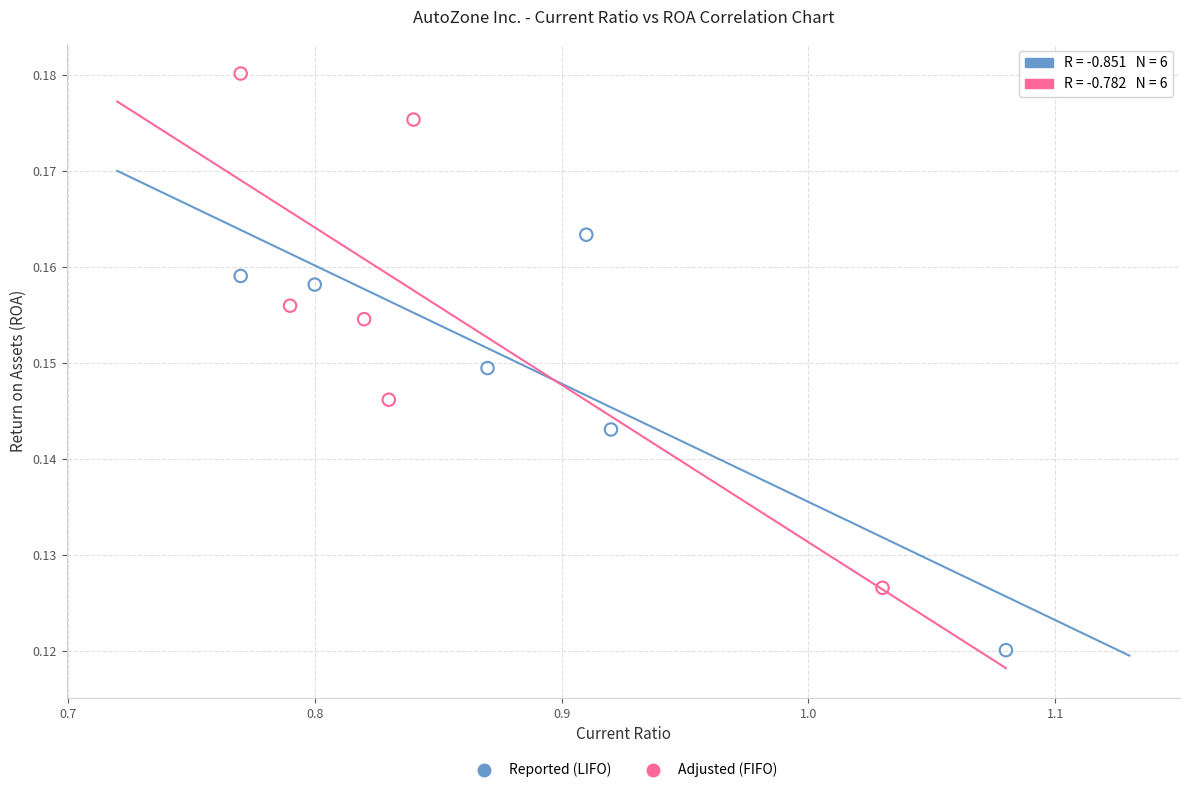

Which series reaches the maximum Y coordinate?

Adjusted (FIFO)